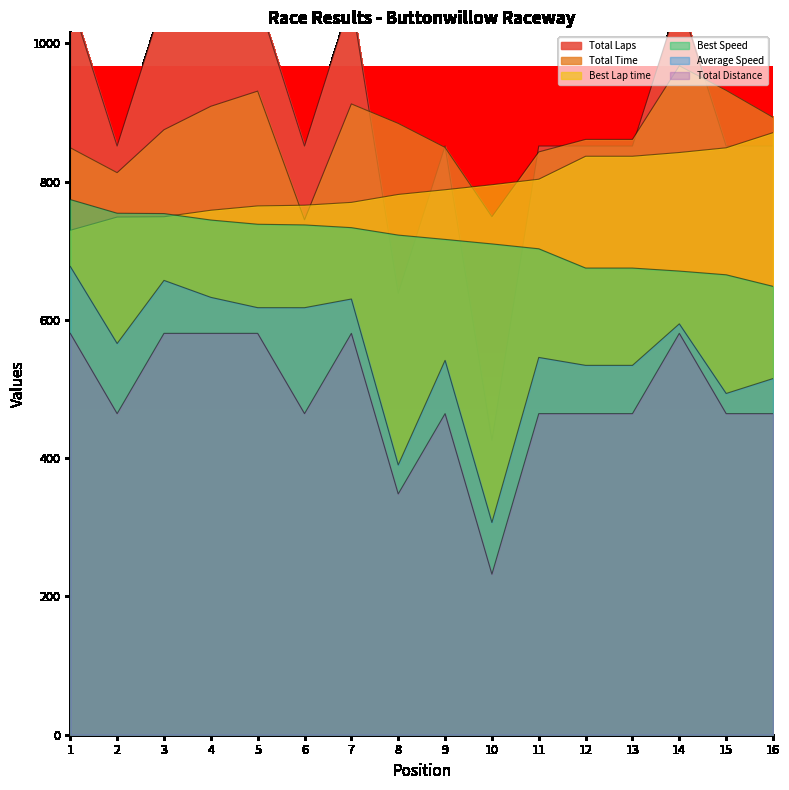

At how many categories does at least one series exceed 546?

16